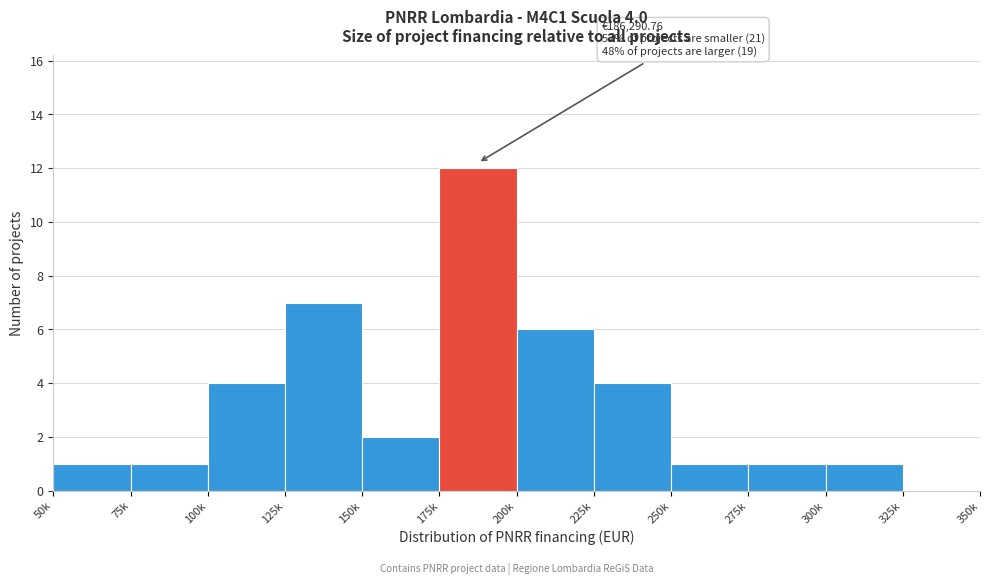

Reading right to left, extract all data points from this chart.

325k=0	300k=1	275k=1	250k=1	225k=4	200k=6	175k=12	150k=2	125k=7	100k=4	75k=1	50k=1